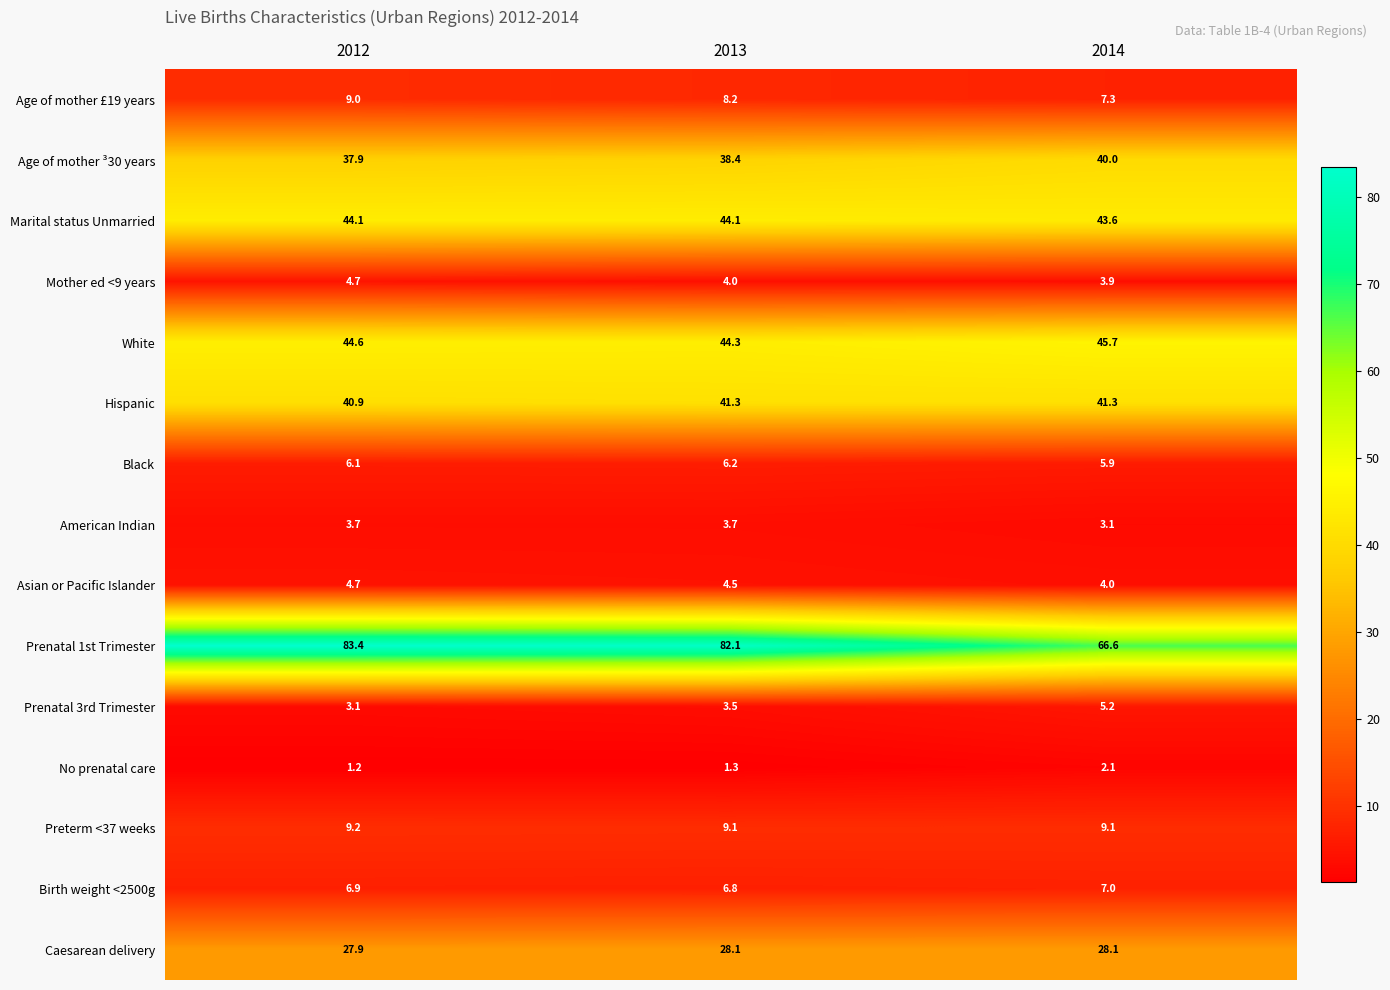

Rank the series at 2014 from highest to lowest value.

Prenatal 1st Trimester, White, Marital status Unmarried, Hispanic, Age of mother ³30 years, Caesarean delivery, Preterm <37 weeks, Age of mother £19 years, Birth weight <2500g, Black, Prenatal 3rd Trimester, Asian or Pacific Islander, Mother ed <9 years, American Indian, No prenatal care